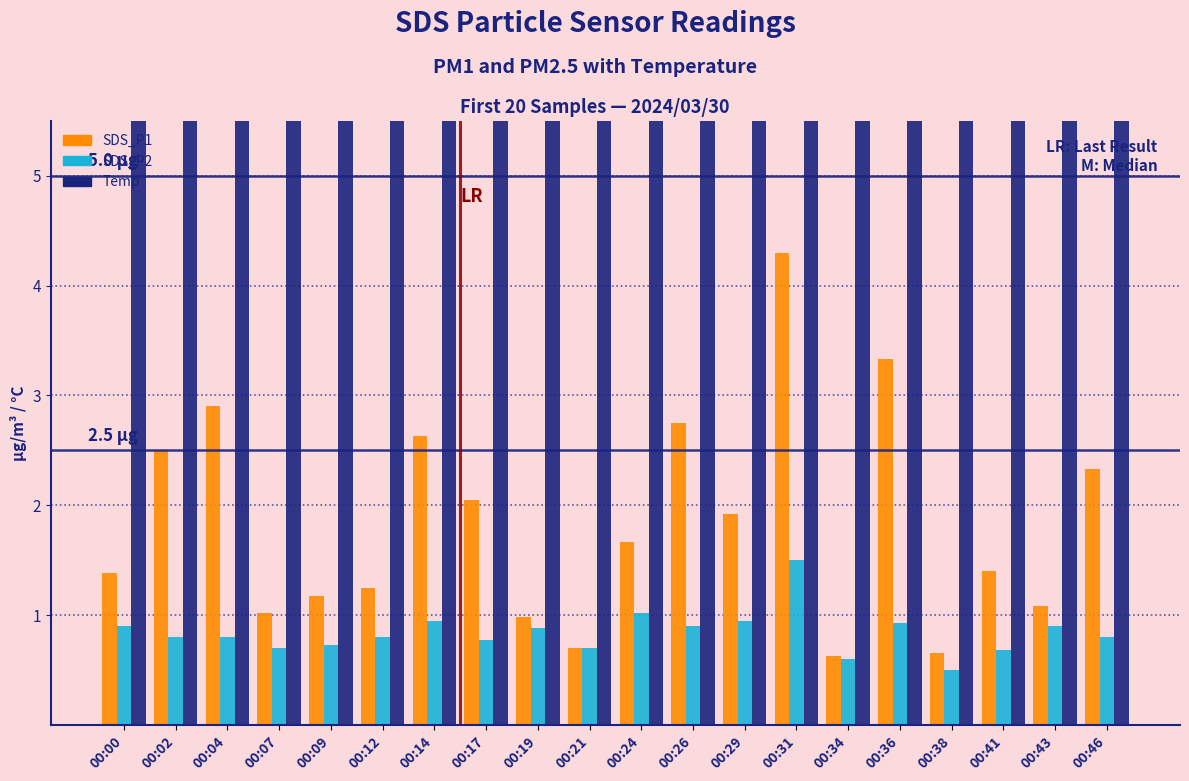

How many groups of bars are there?

20